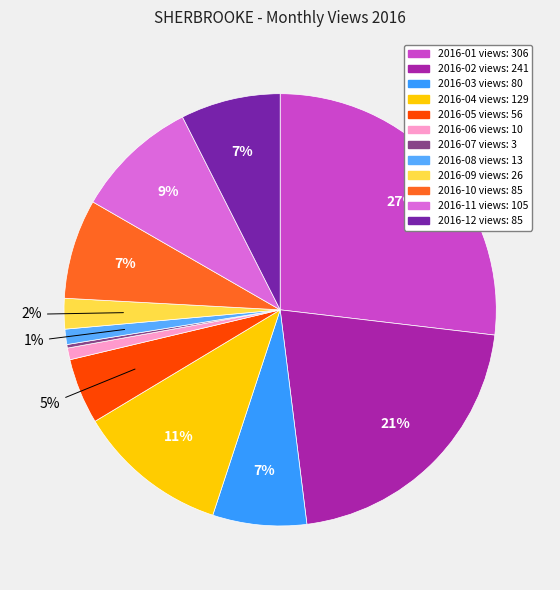

What percentage is the 2016-05 slice, to the nearest percent?

5%